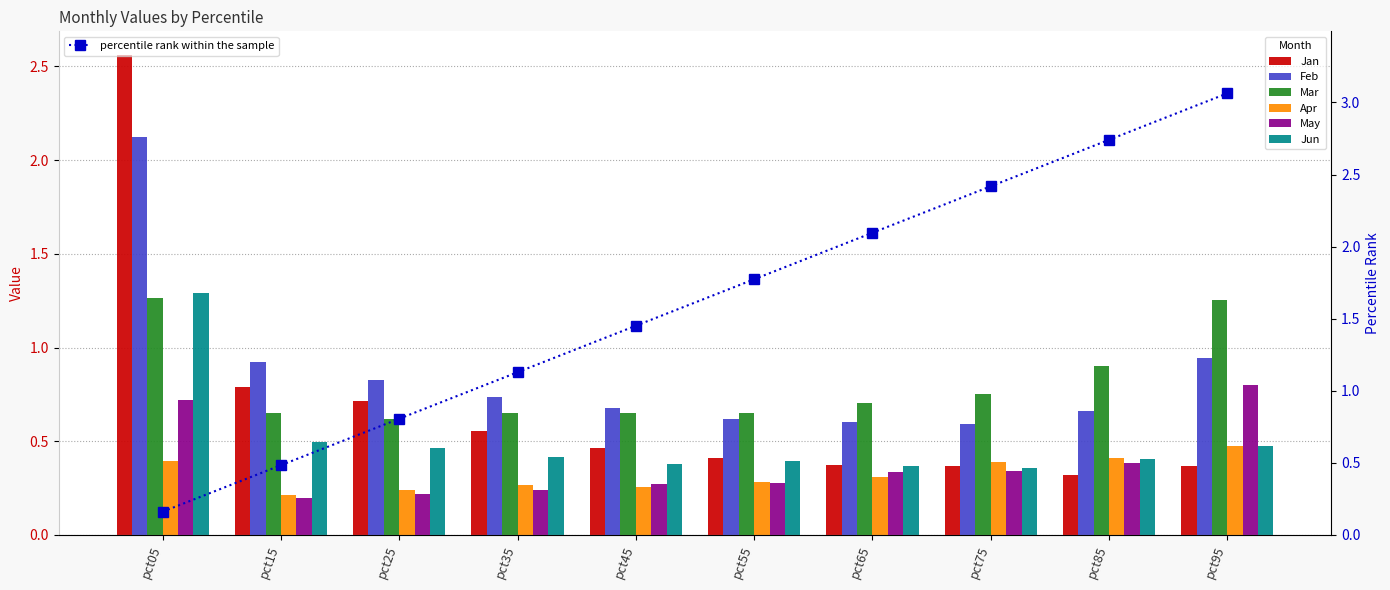

What is the minimum value for Mar?

0.6